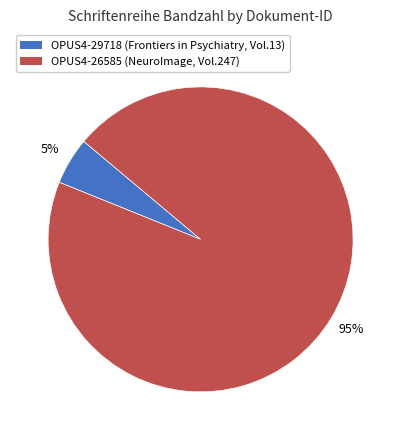

Which has a higher value, OPUS4-29718 or OPUS4-26585?

OPUS4-26585